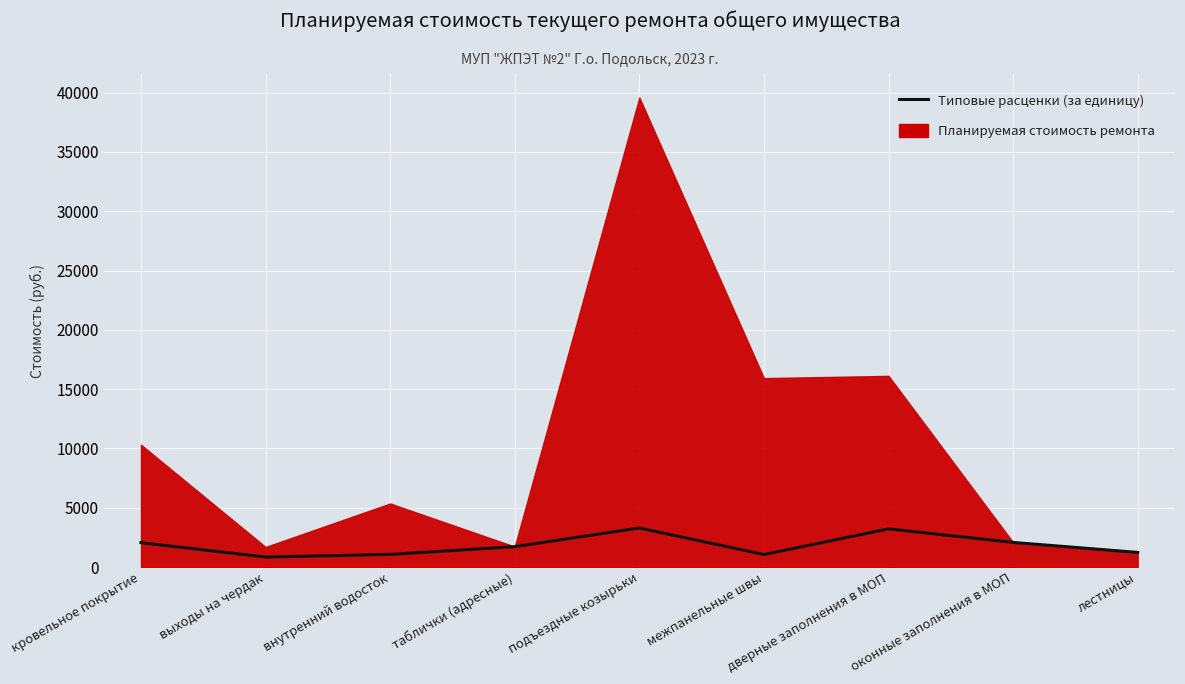

How many points are higher than both their immediate neighbors (excluding endpoints)?

2